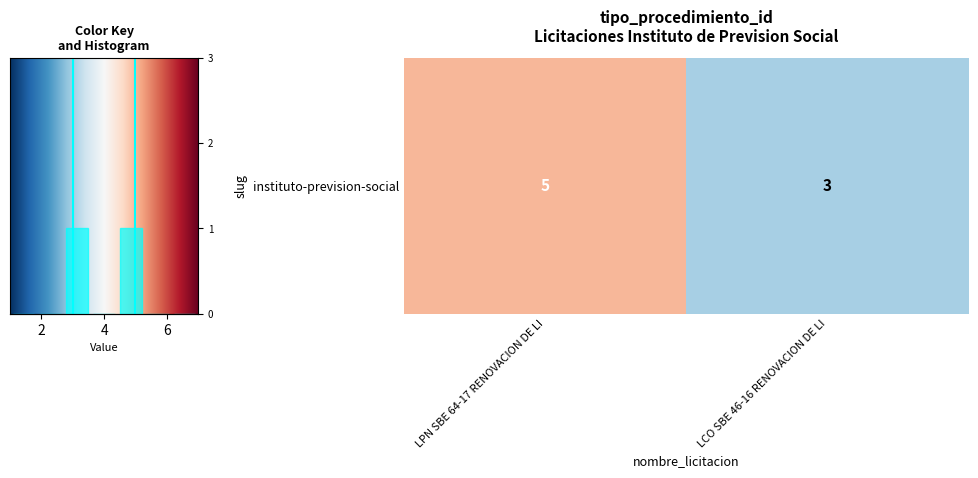

Reading left to right, extract all data points from this chart.

5	3